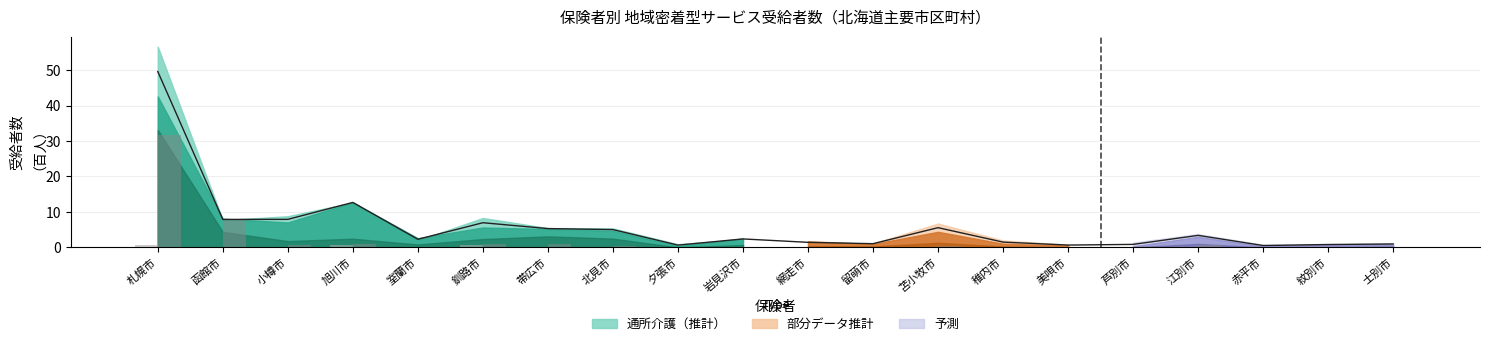

True or false: 定期巡回・随時対応型 has a value of 0.5 at 江別市.

False